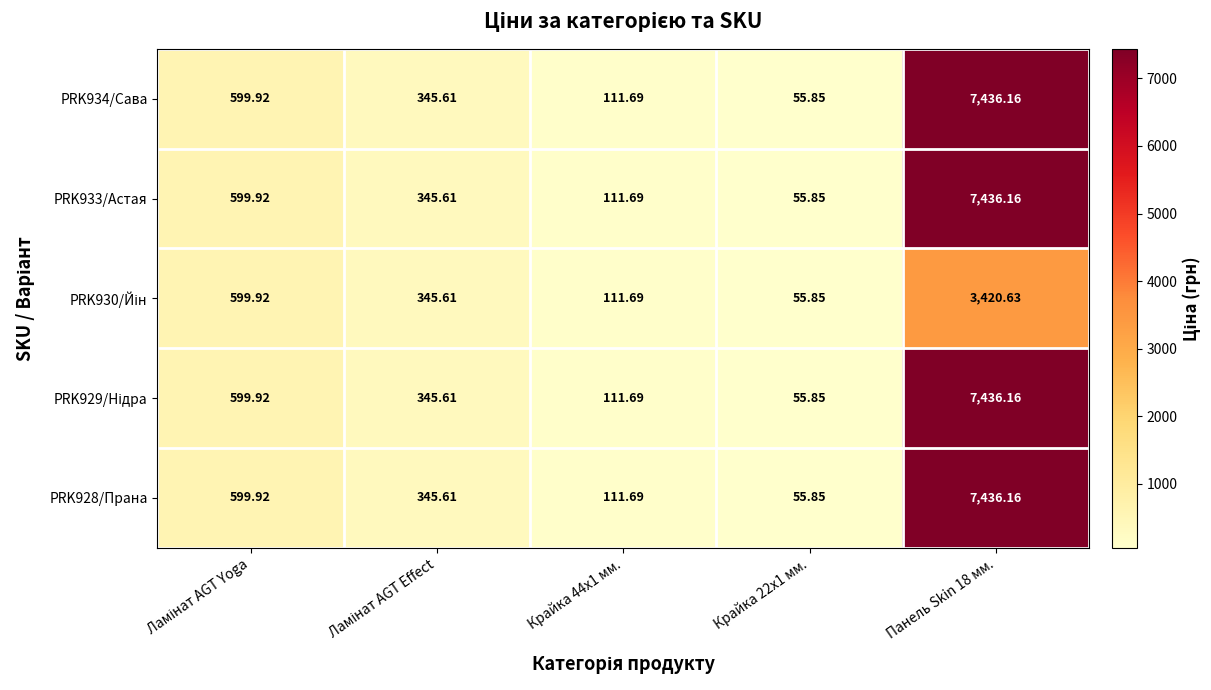

How many data points in PRK933/Астая are above 345?

3